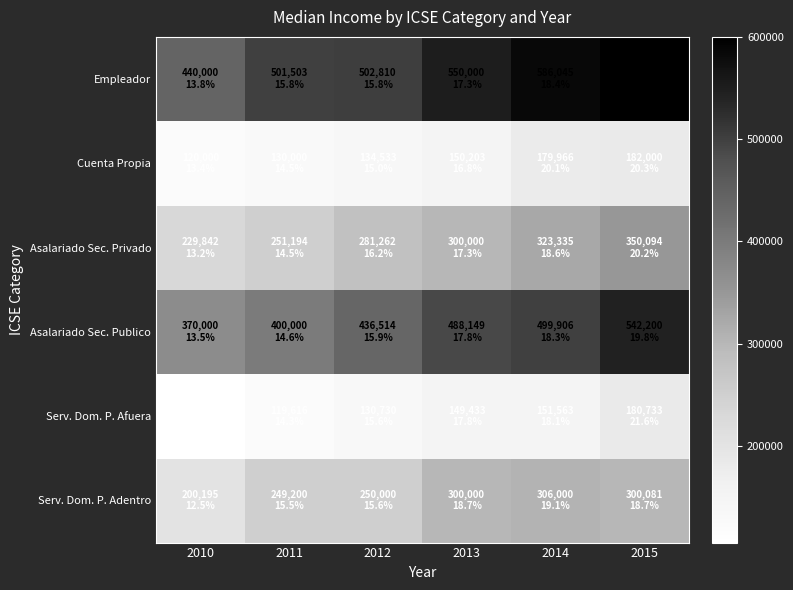

Which has a higher value, 2010 or 2014?

2014